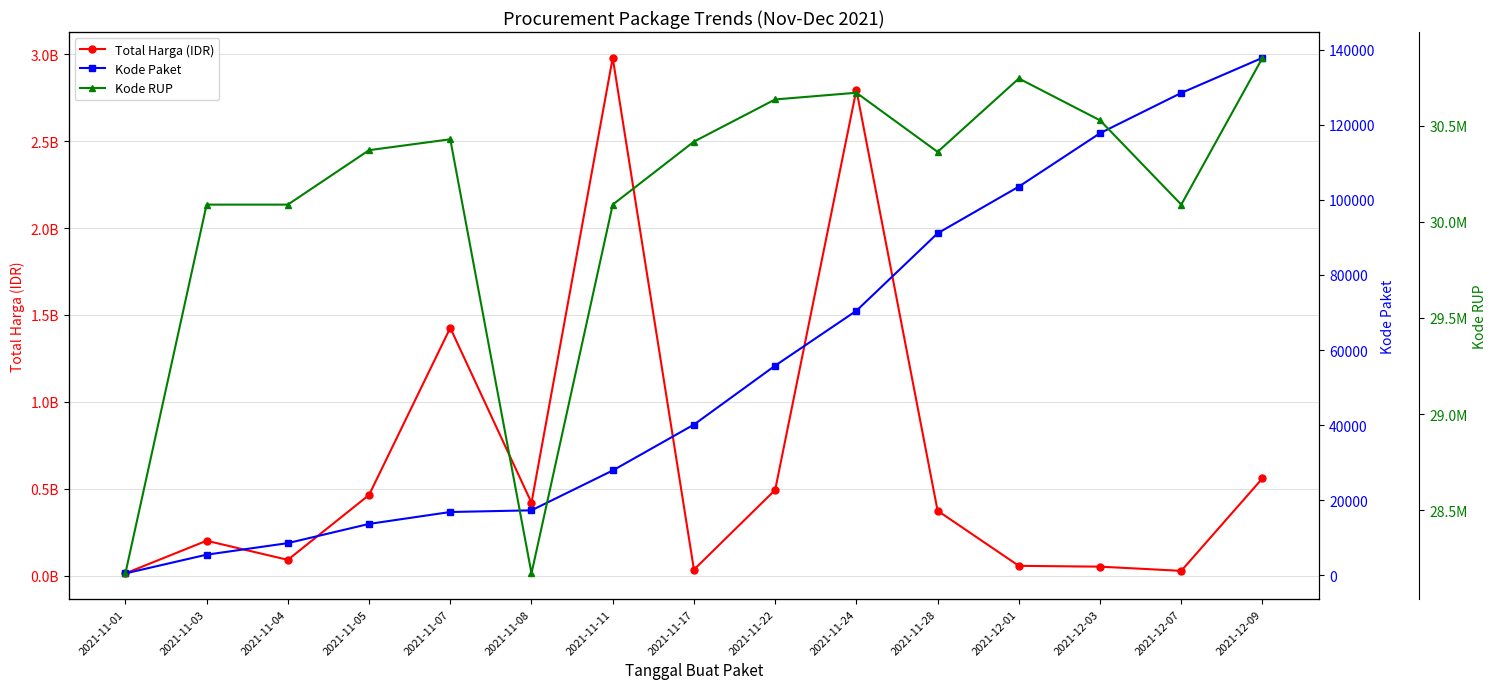

Which has a higher value, 2021-12-07 or 2021-12-03?

2021-12-03